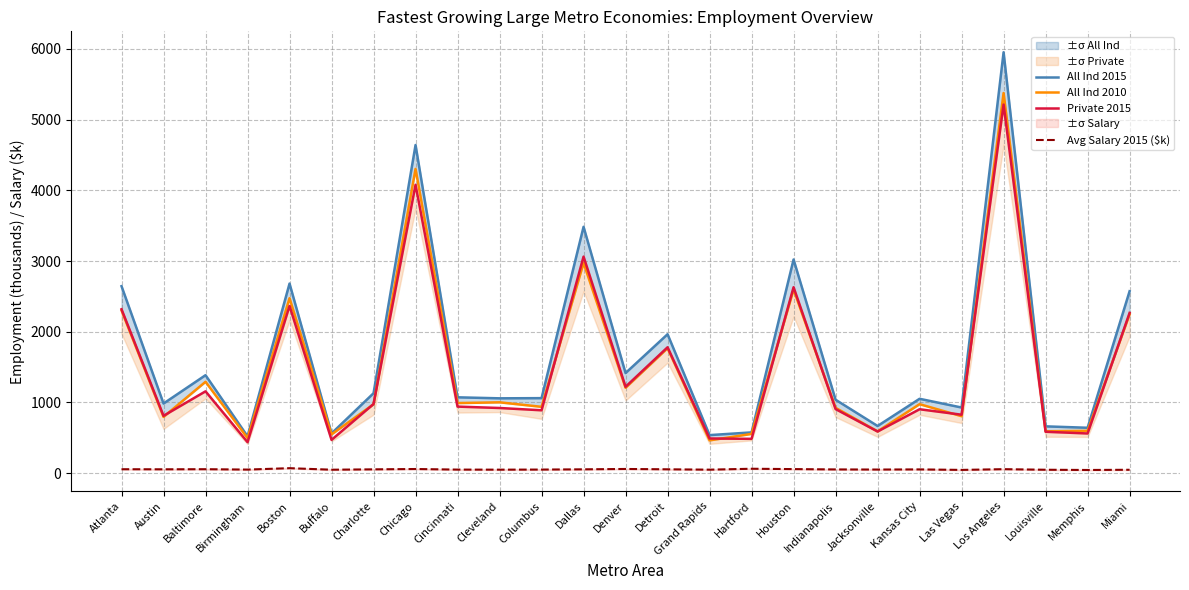

At which label does Private 2015 first exceed 921?

Atlanta